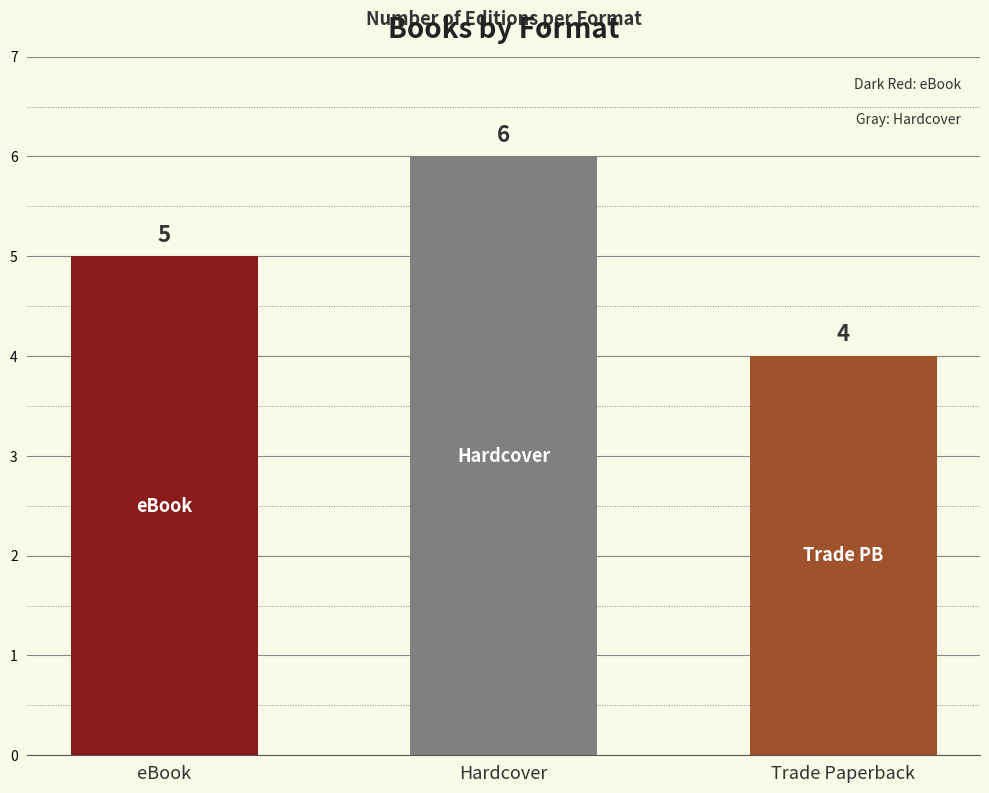

What is the maximum value shown in the chart?

6